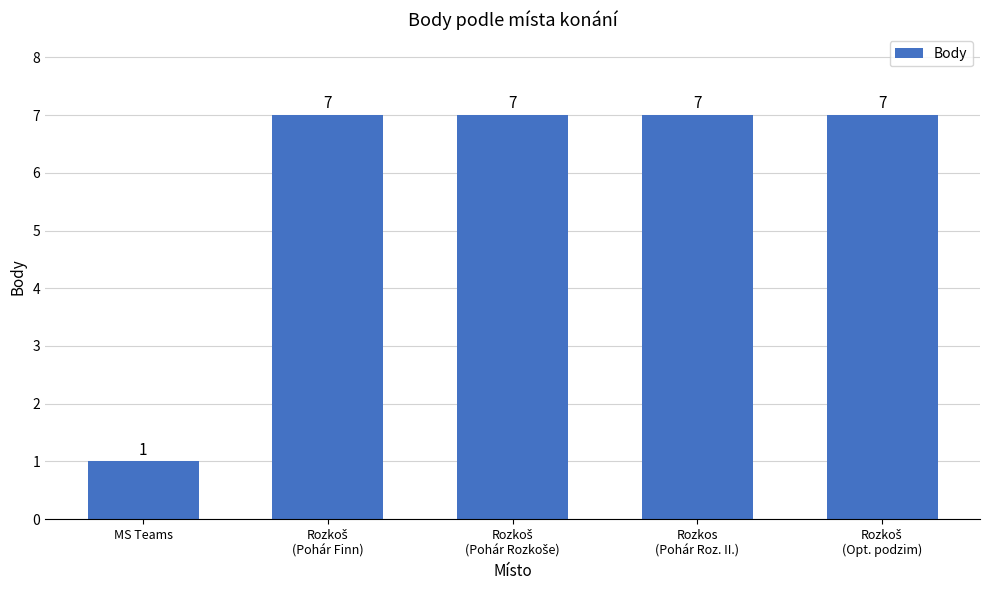

How many data points does each series have?

5